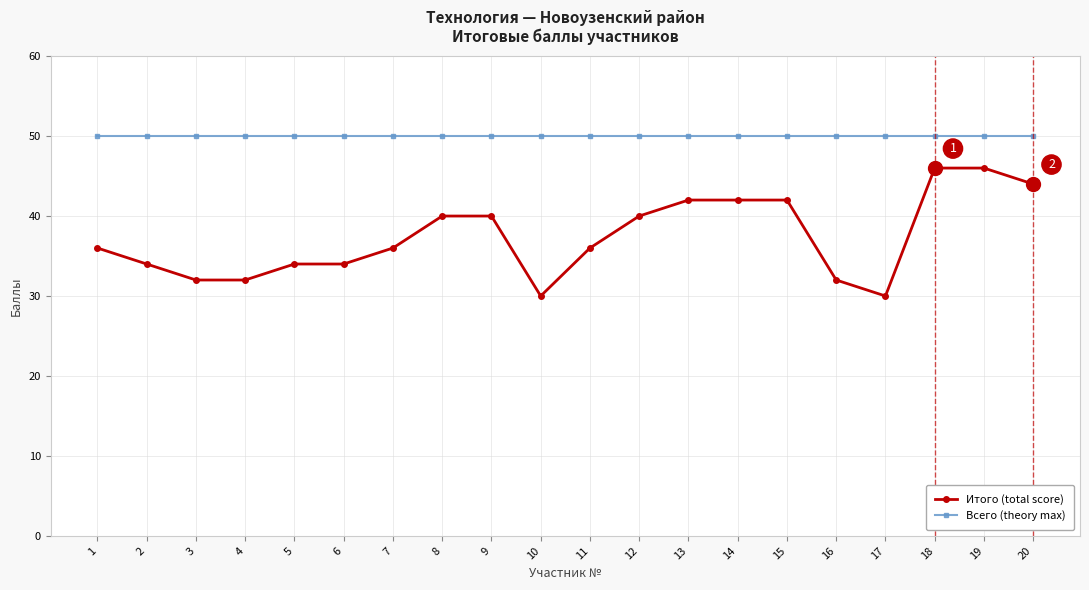

How many series are shown in this chart?

2